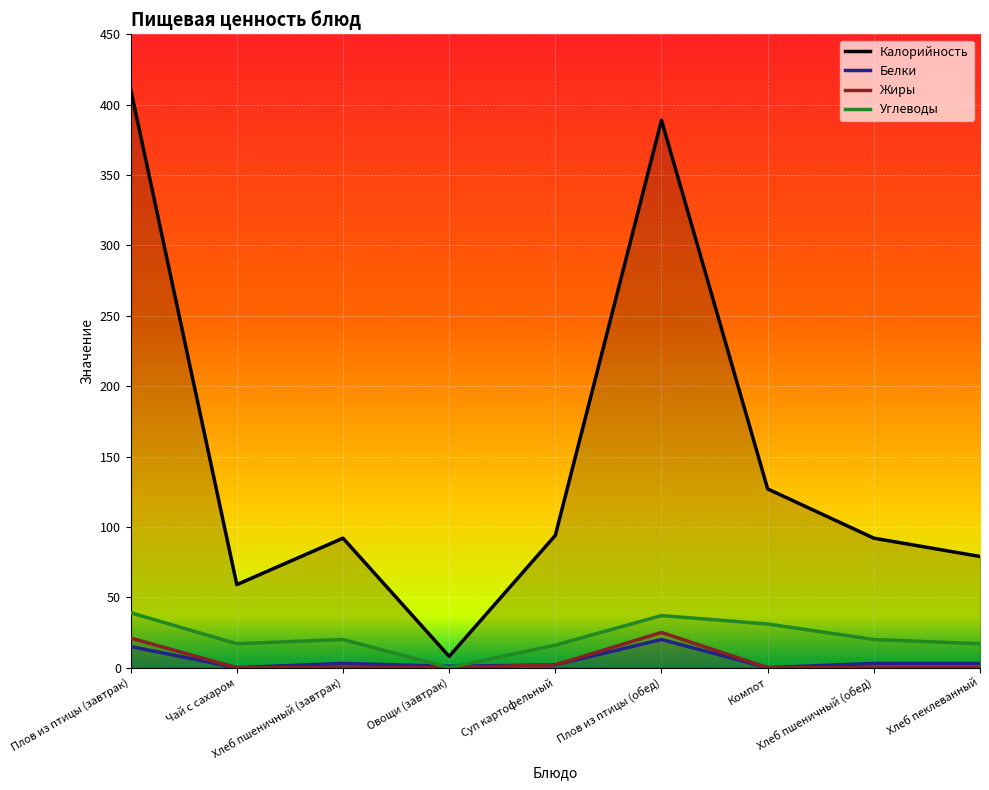

Is it true that Жиры equals 0 at Компот?

True